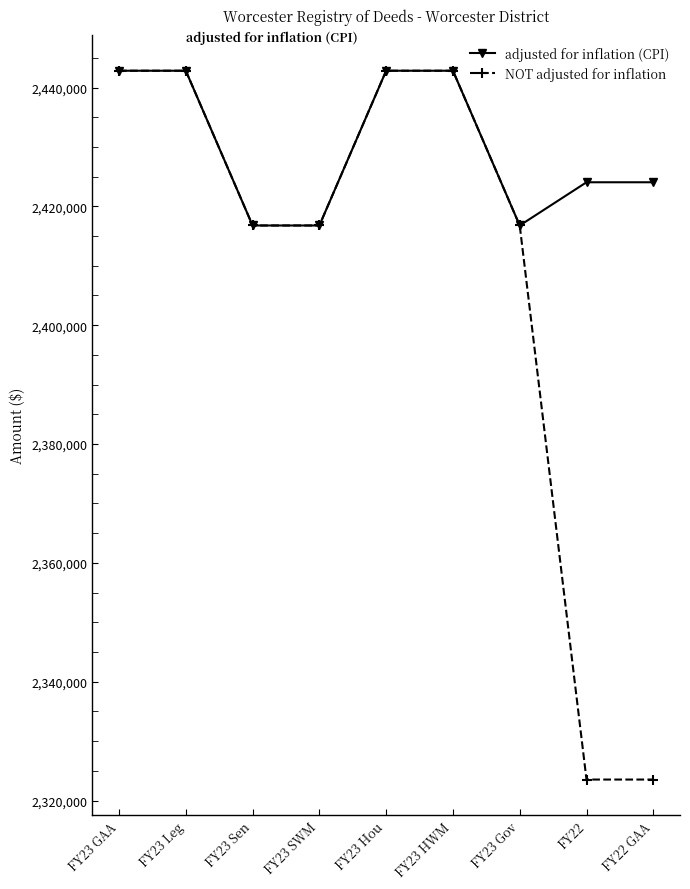

Which series has the largest total across all categories?

adjusted for inflation (CPI)